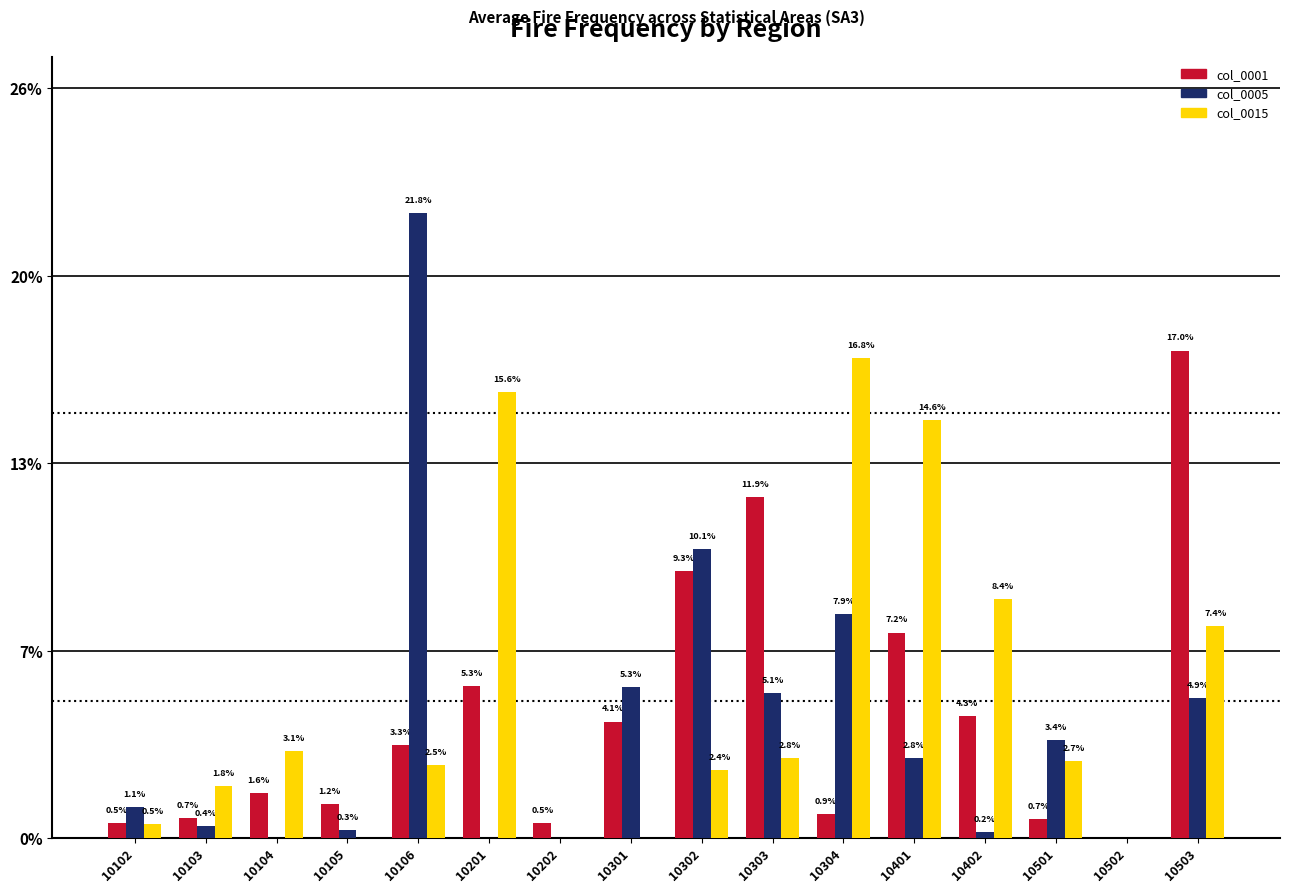

Is it true that col_0001 equals 0.2 at 10303?

False